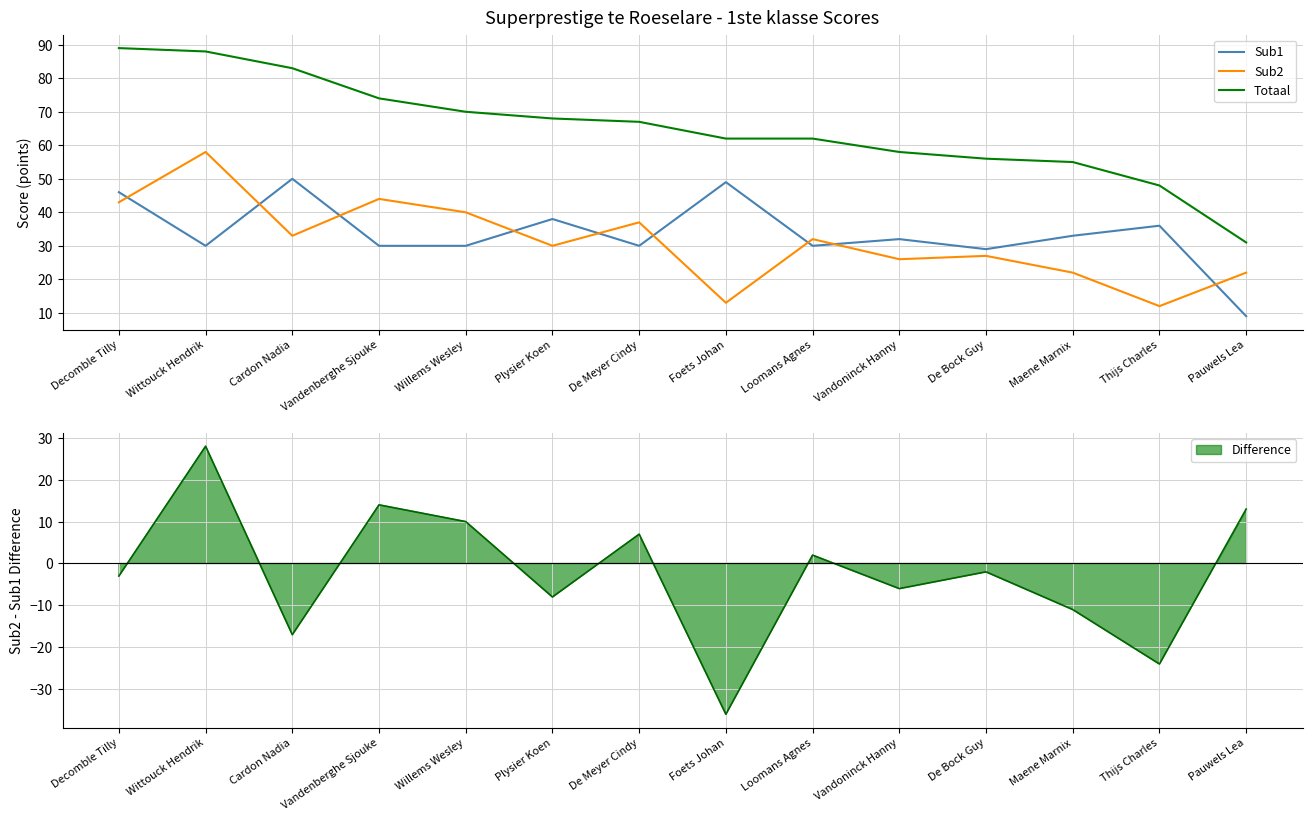

Which category has the highest value in the Sub1 series?

Cardon Nadia